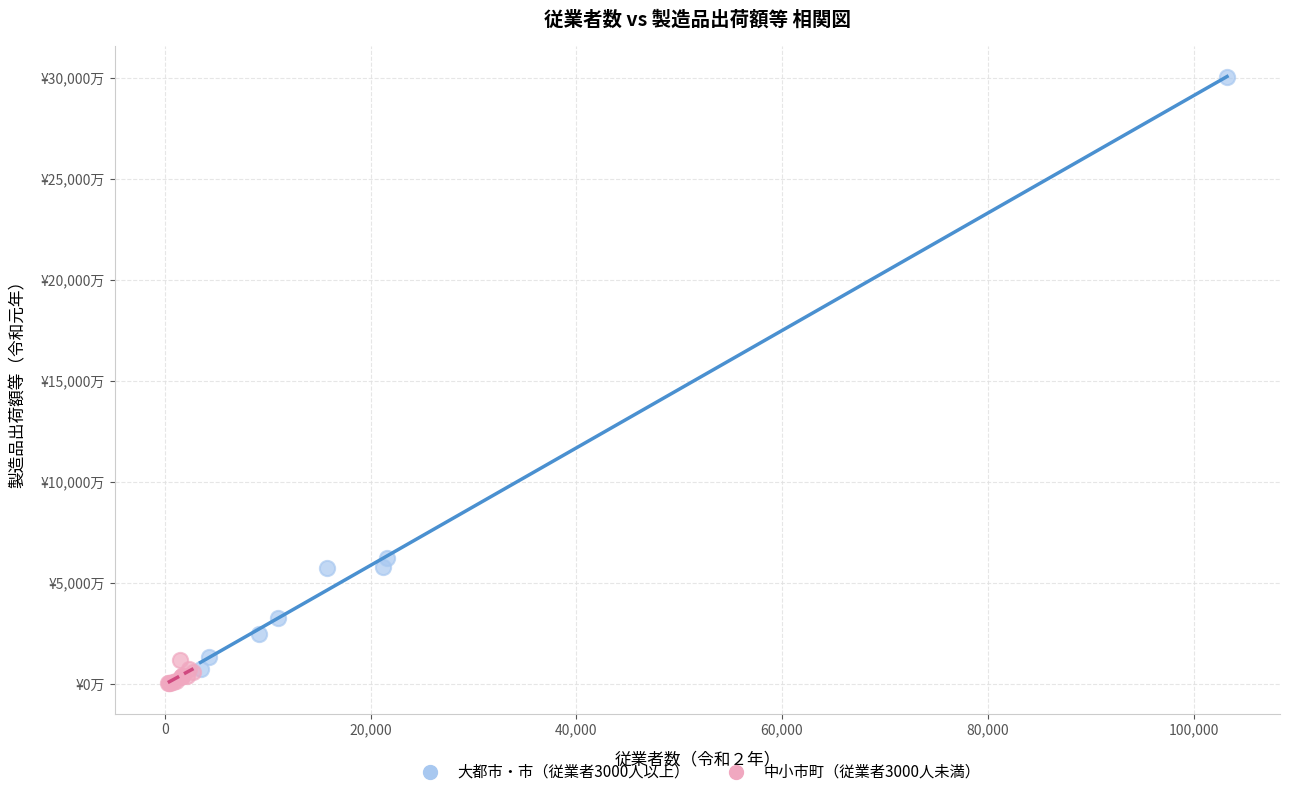

Which series has the widest spread of Y values?

大都市・市（従業者3000人以上）